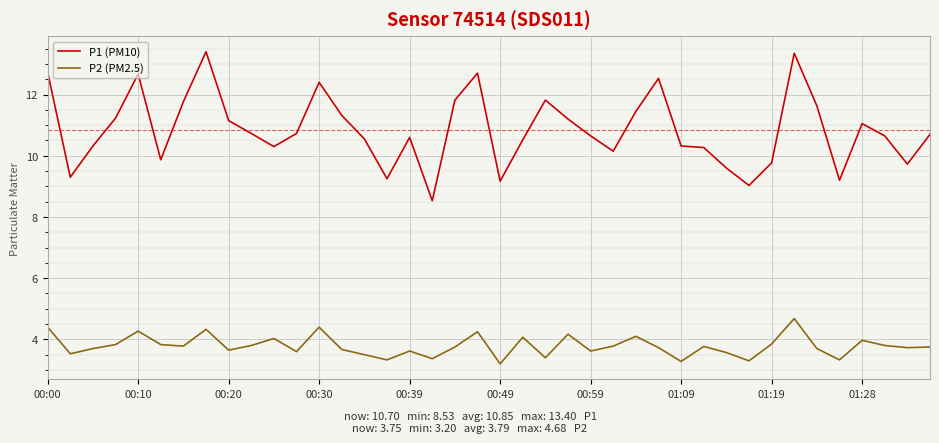

What is the difference between the maximum and minimum values in the P1 (PM10) series?

4.9